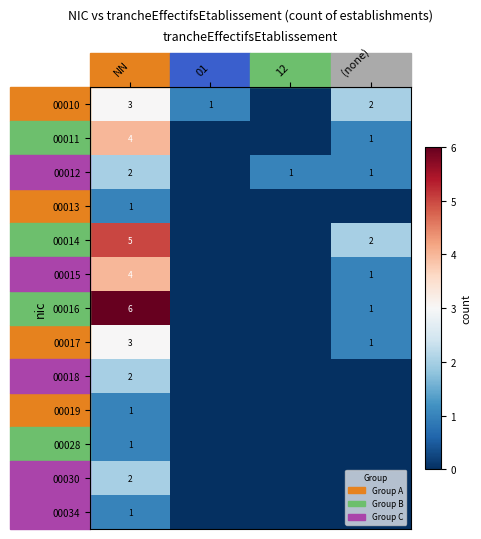

At which category is the sum across all series the highest?

NN